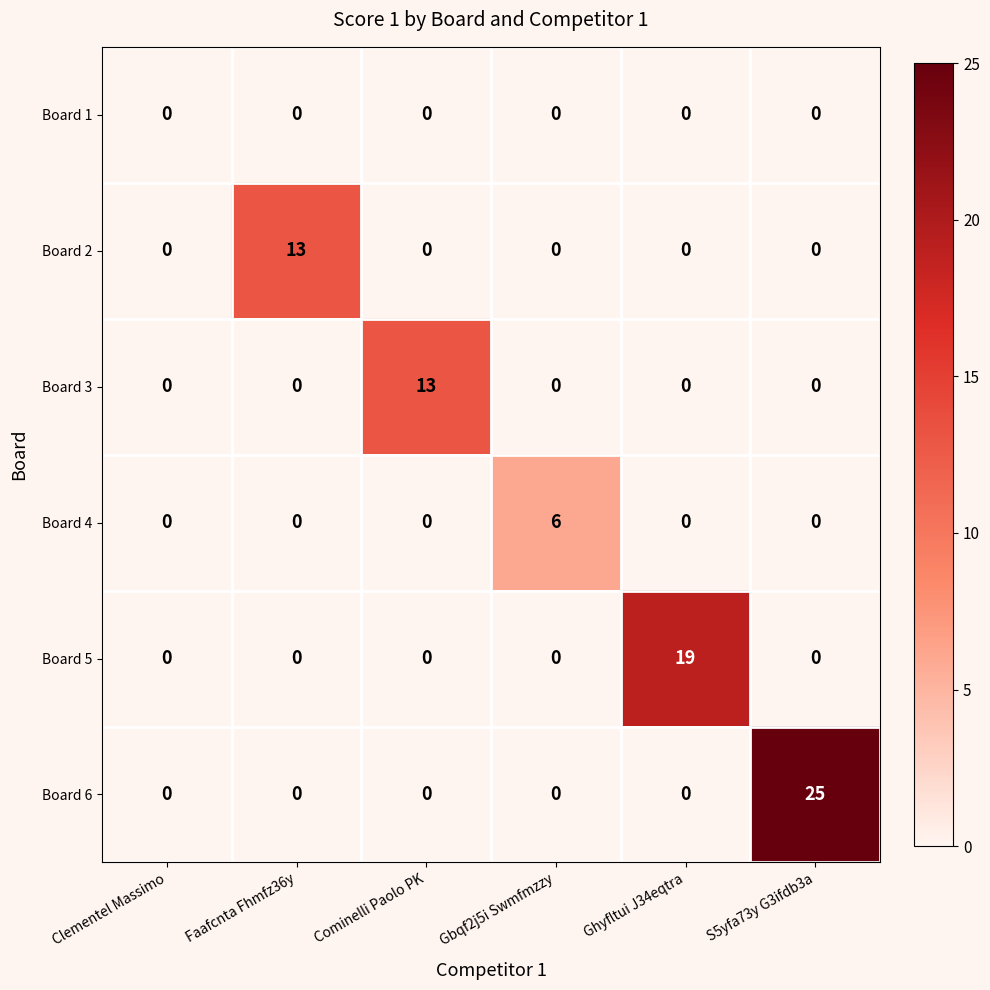

What is the difference between the maximum and minimum values in the Board 4 series?

6